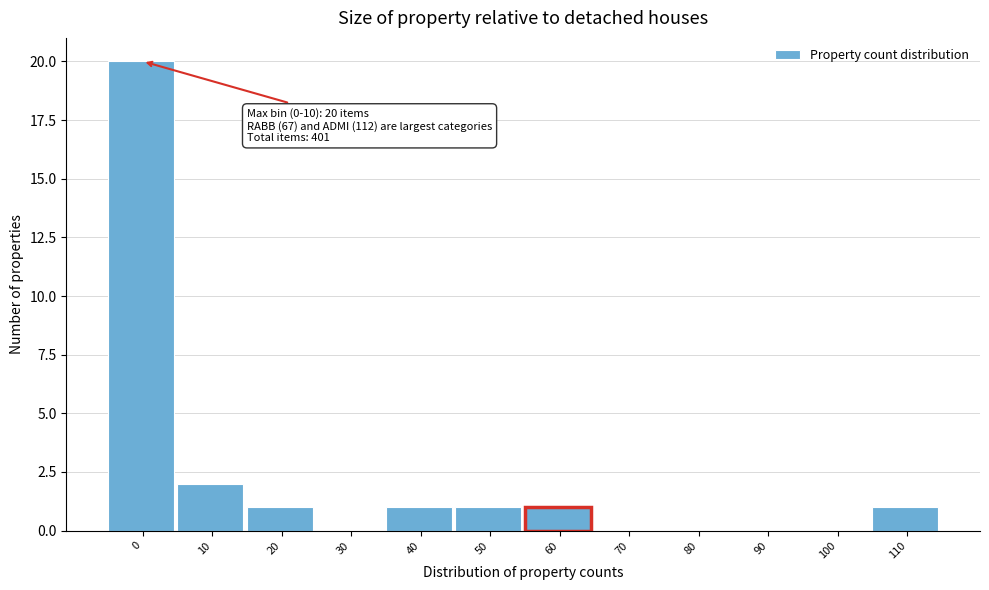

Reading left to right, extract all data points from this chart.

0=20	10=2	20=1	30=0	40=1	50=1	60=1	70=0	80=0	90=0	100=0	110=1